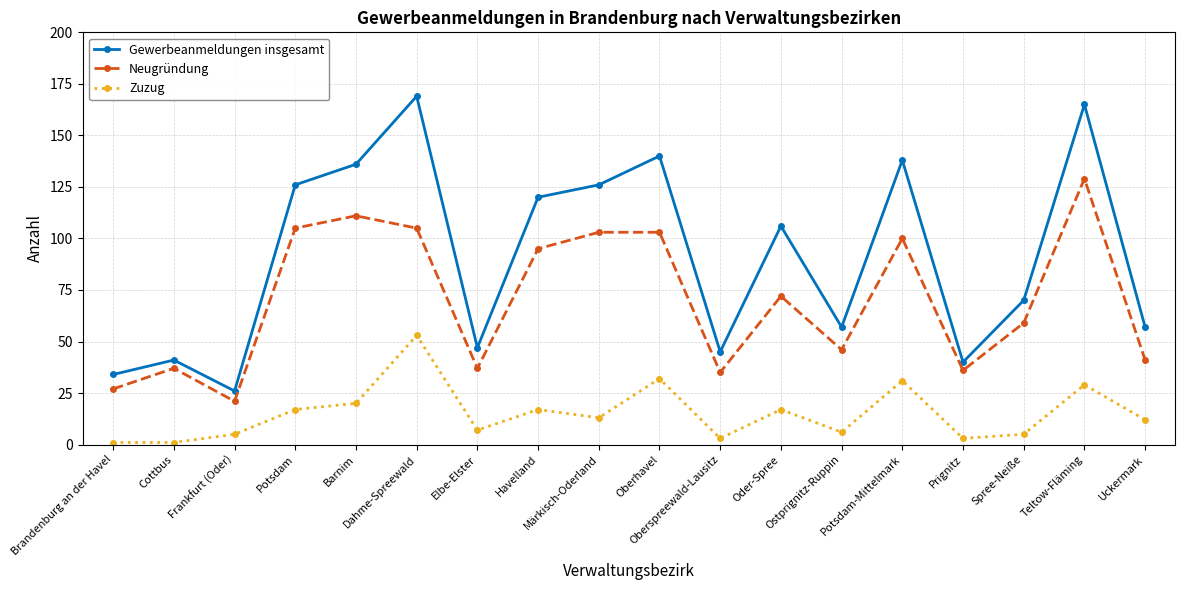

Reading left to right, extract all data points from this chart.

Gewerbeanmeldungen insgesamt: 34	41	26	126	136	169	47	120	126	140	45	106	57	138	40	70	165	57
Neugründung: 27	37	21	105	111	105	37	95	103	103	35	72	46	100	36	59	129	41
Zuzug: 1	1	5	17	20	53	7	17	13	32	3	17	6	31	3	5	29	12